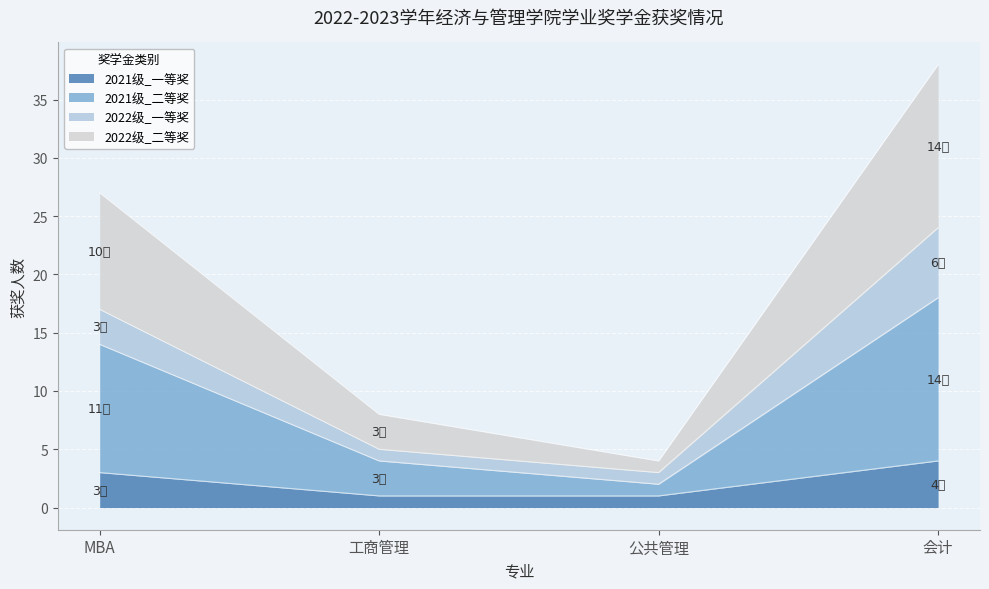

True or false: 2021级_一等奖 and 2022级_二等奖 intersect in this chart.

False